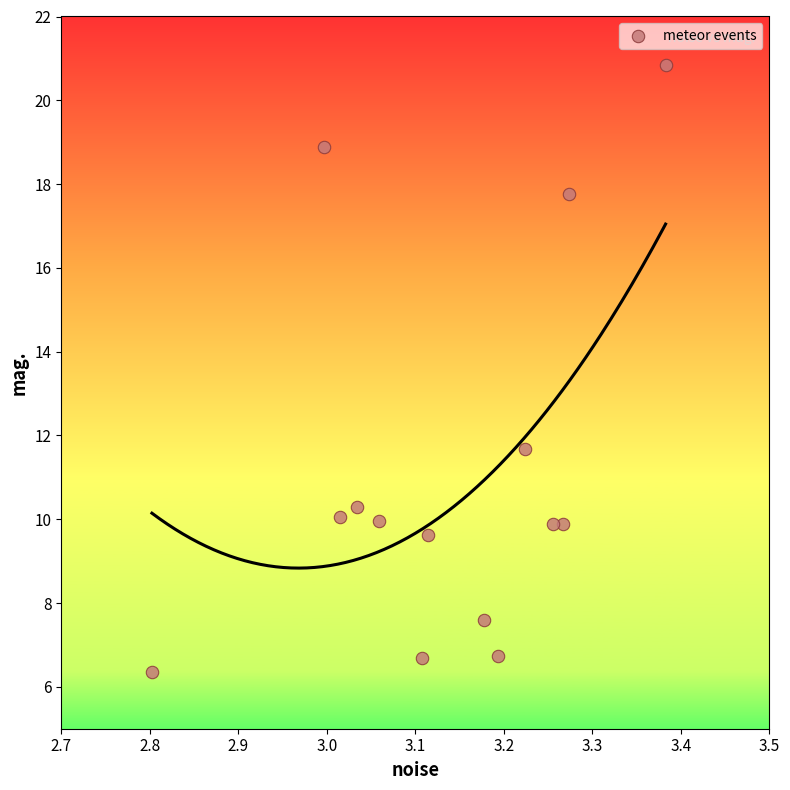

What is the range of Y values (max minus min)?

14.5